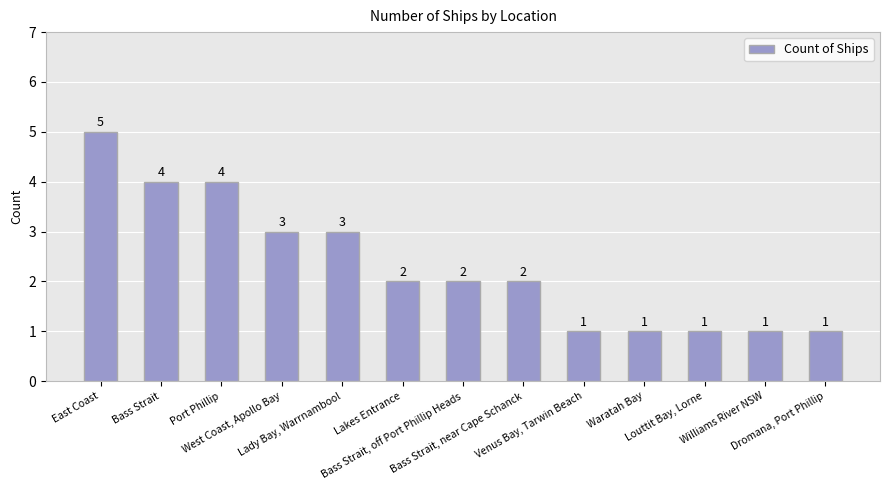

Is it true that the value at Lakes Entrance is 1?

False